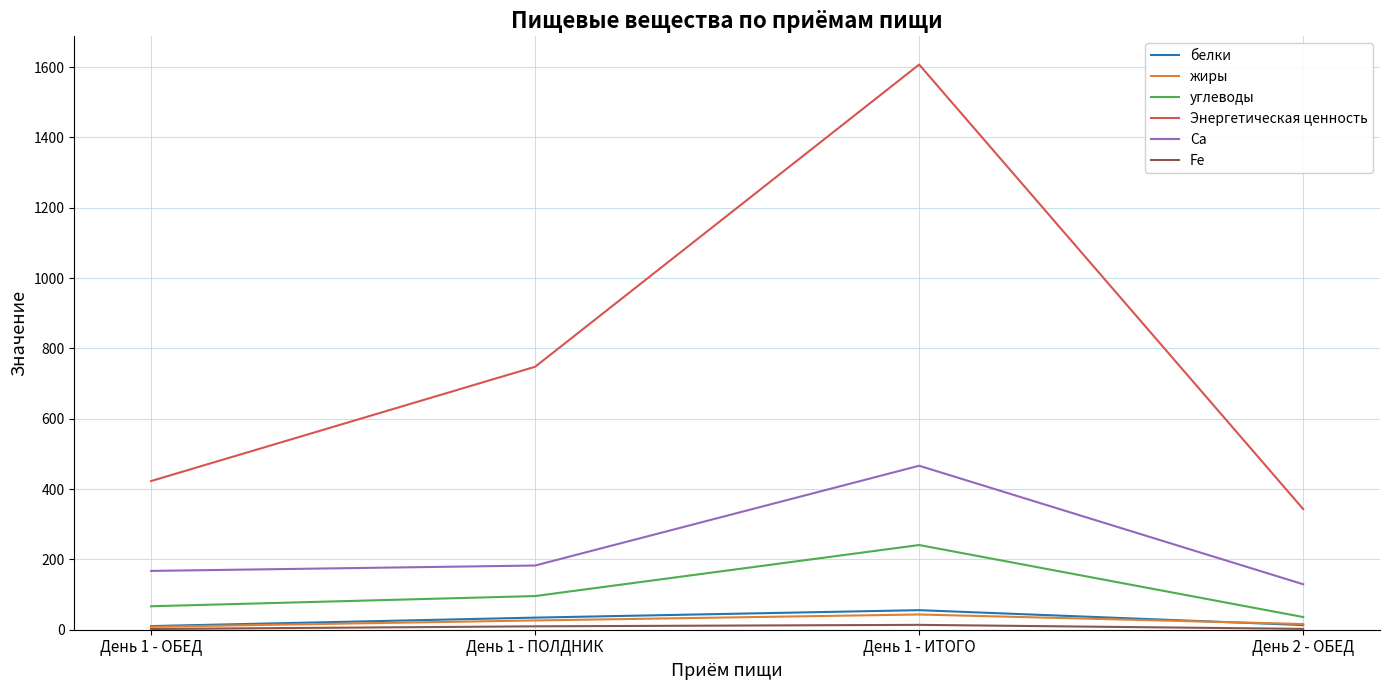

What is the maximum value shown in the chart?

1607.1